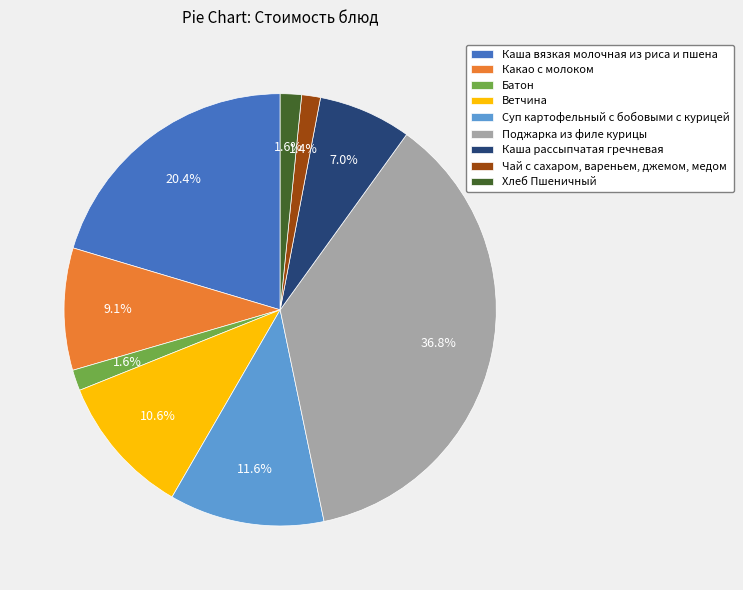

Is Батон the majority of the pie?

No